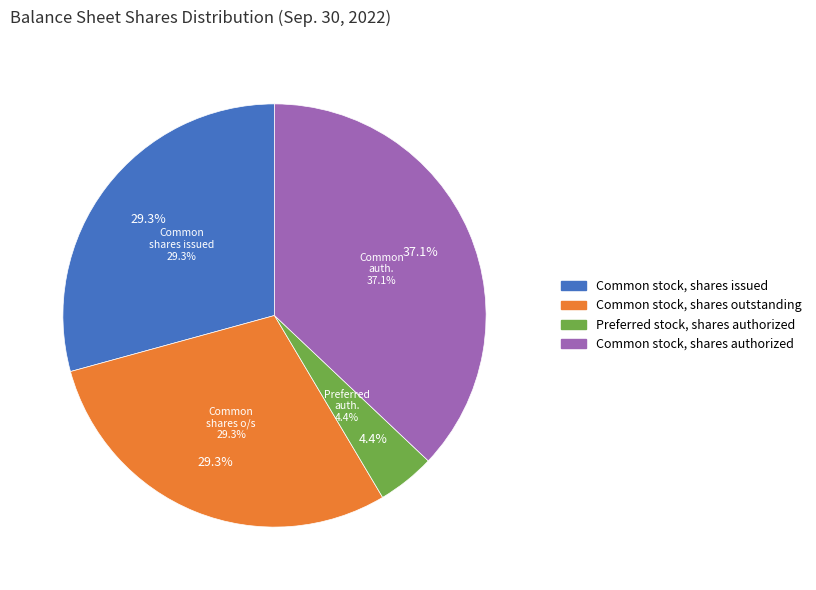

What percentage is the Preferred stock, shares authorized slice, to the nearest percent?

4%